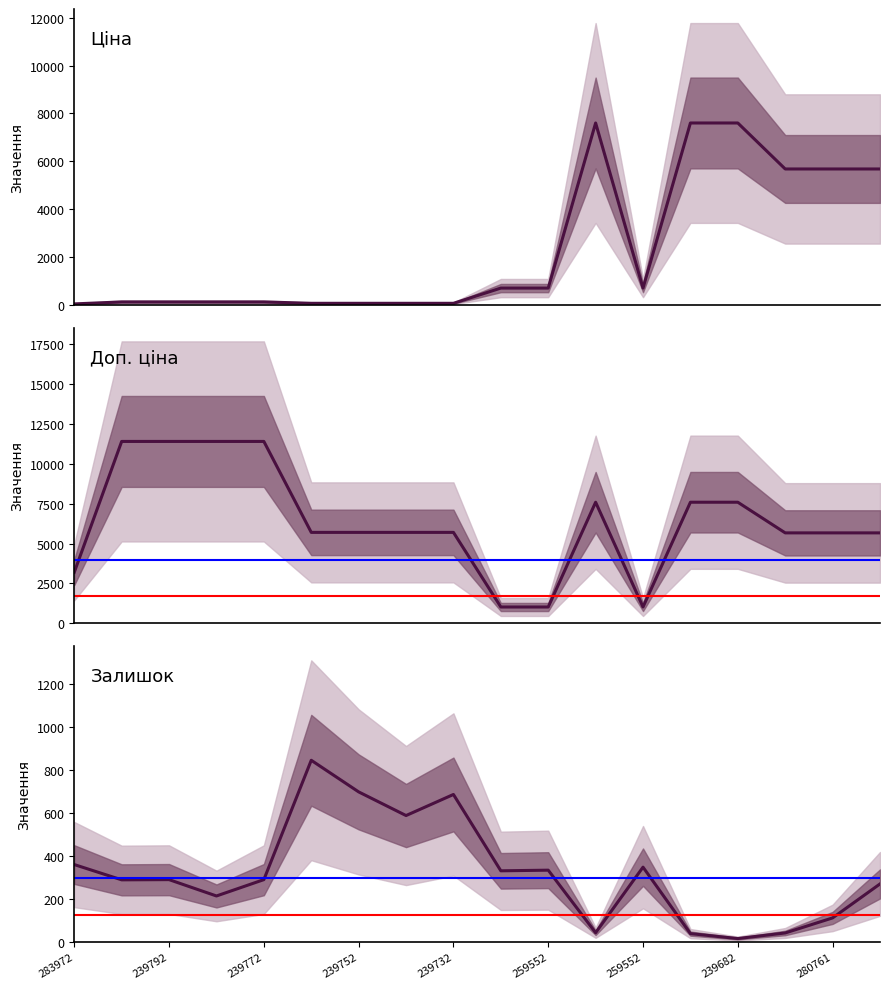

What are all the series names shown in the legend?

Ціна, Доп. ціна, Залишок